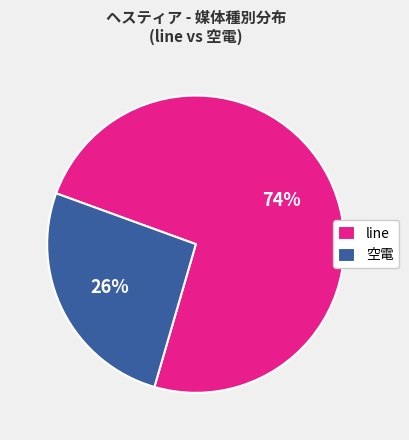

To the nearest percent, what is the difference between the largest and smallest slice percentages?

48%